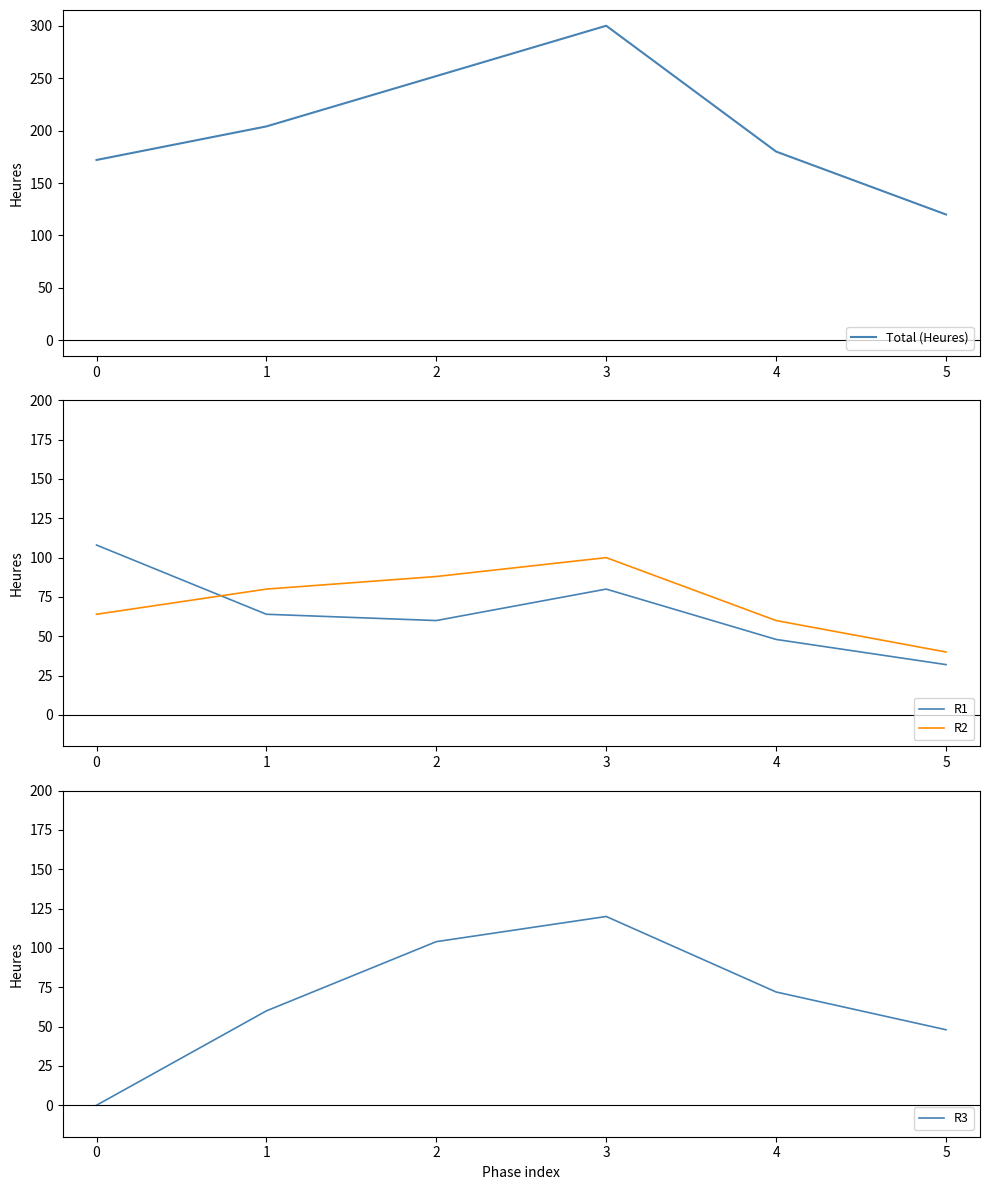

Reading right to left, extract all data points from this chart.

Total (Heures): 5=120	4=180	3=300	2=252	1=204	0=172
R1: 5=32	4=48	3=80	2=60	1=64	0=108
R2: 5=40	4=60	3=100	2=88	1=80	0=64
R3: 5=48	4=72	3=120	2=104	1=60	0=0